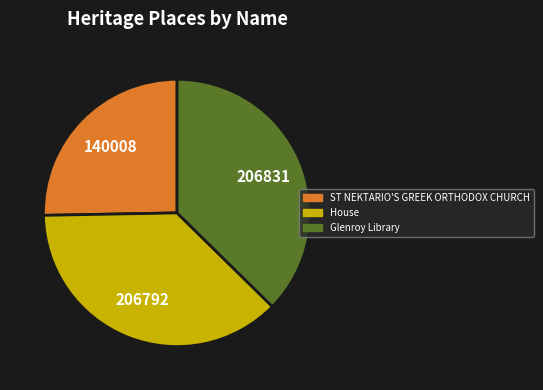

Does House represent more than half of the total?

No